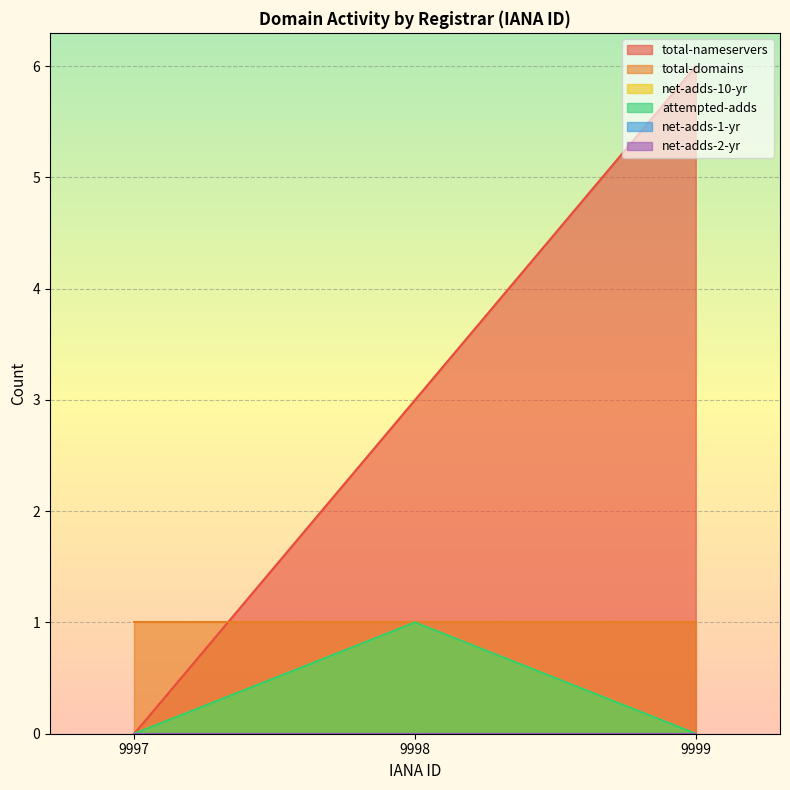

How many lines are shown in the chart?

6